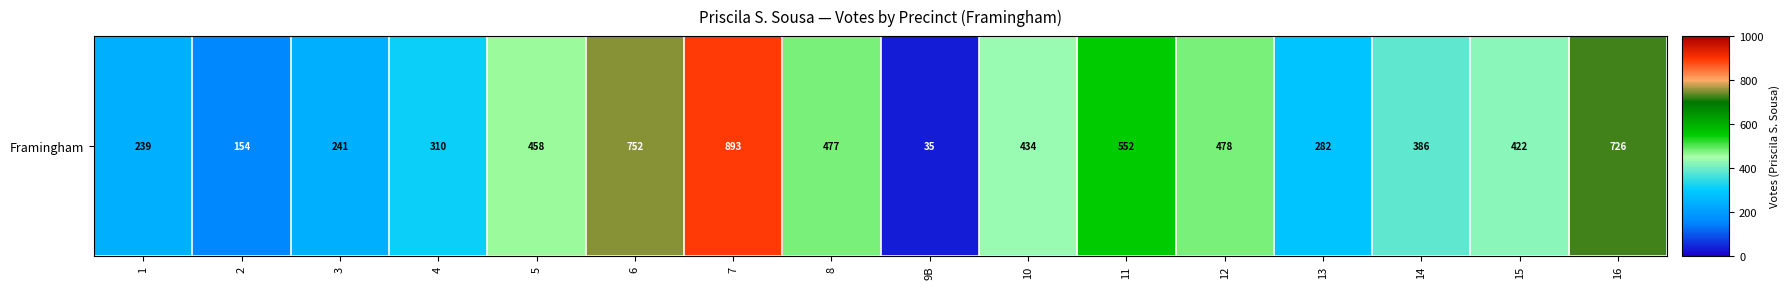

Rank the categories by value from highest to lowest.

7, 6, 16, 11, 12, 8, 5, 10, 15, 14, 4, 13, 3, 1, 2, 9B